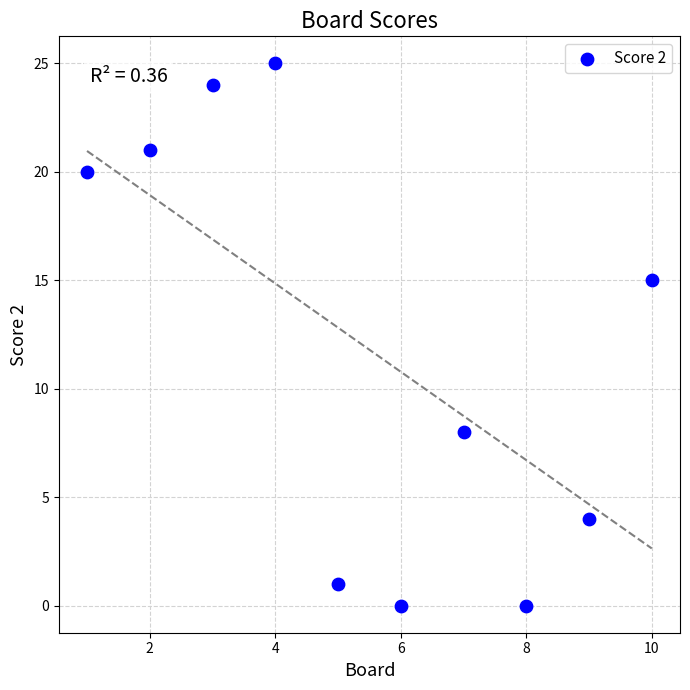

What Y value in the scatter plot is closest to 12?

15